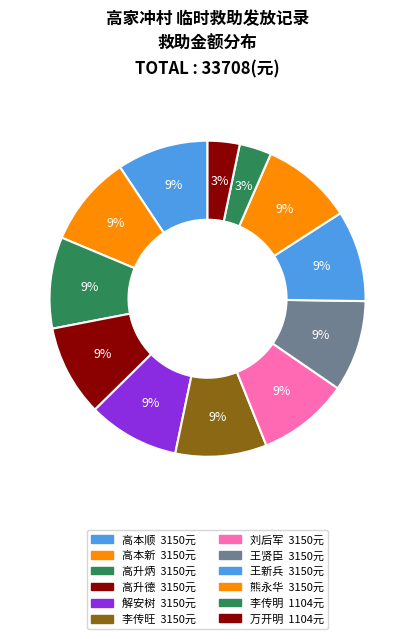

To the nearest percent, what portion does 解安树 represent?

9%